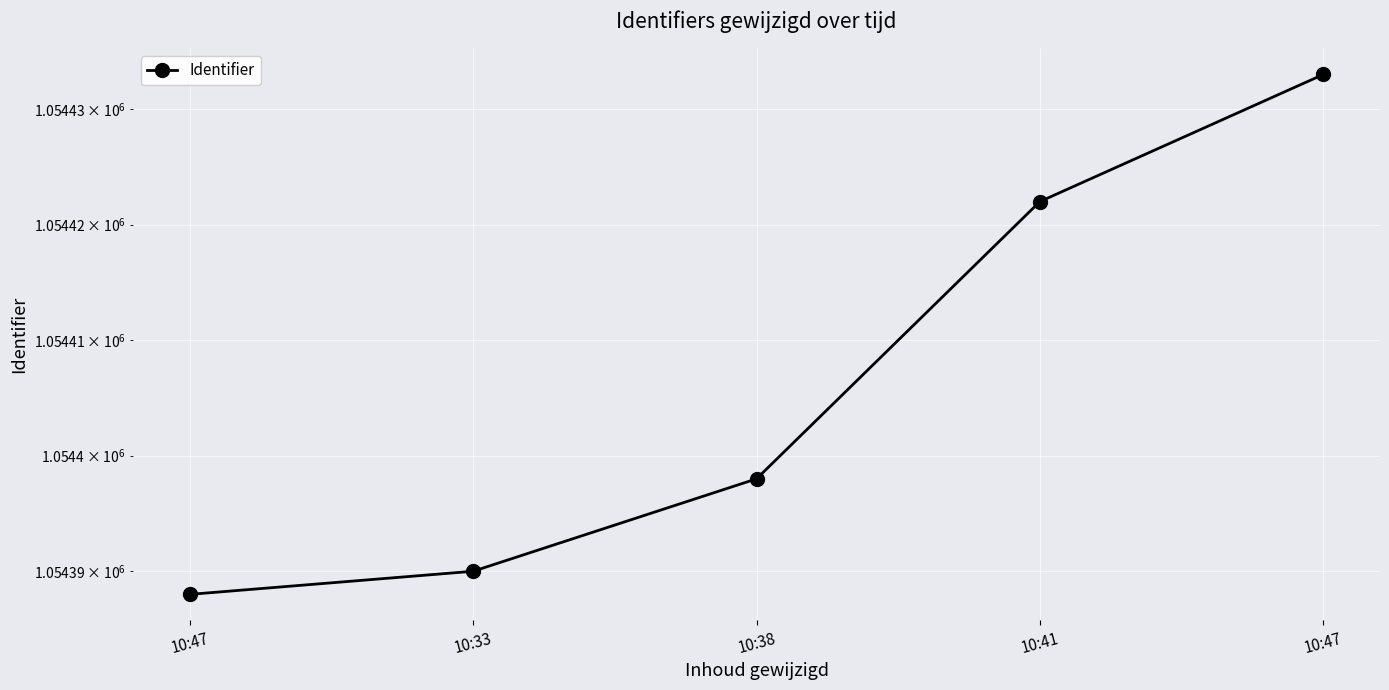

How many distinct data groups are displayed?

1